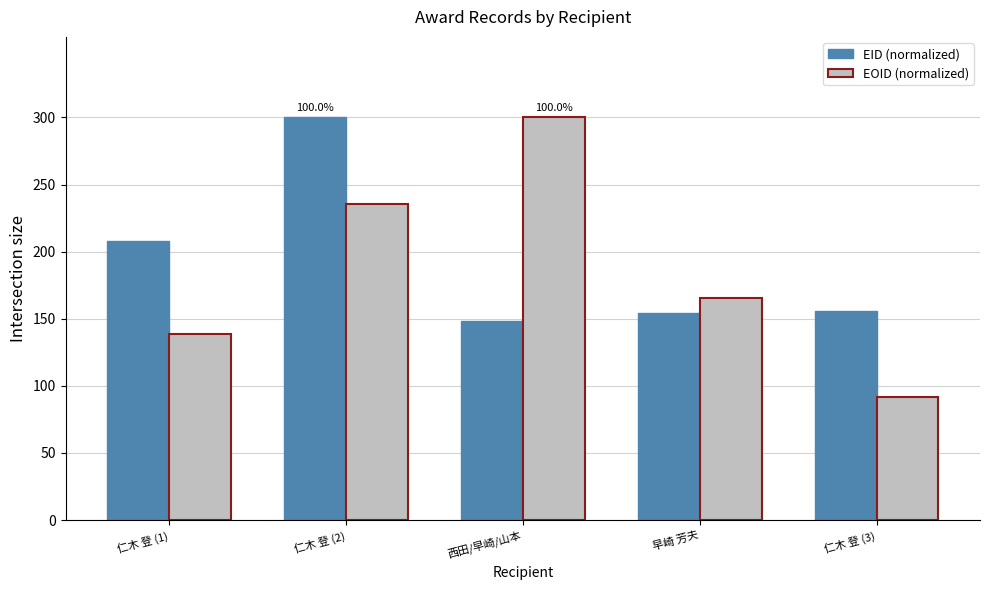

What is the label of the 2nd bar from the left?

仁木 登 (2)